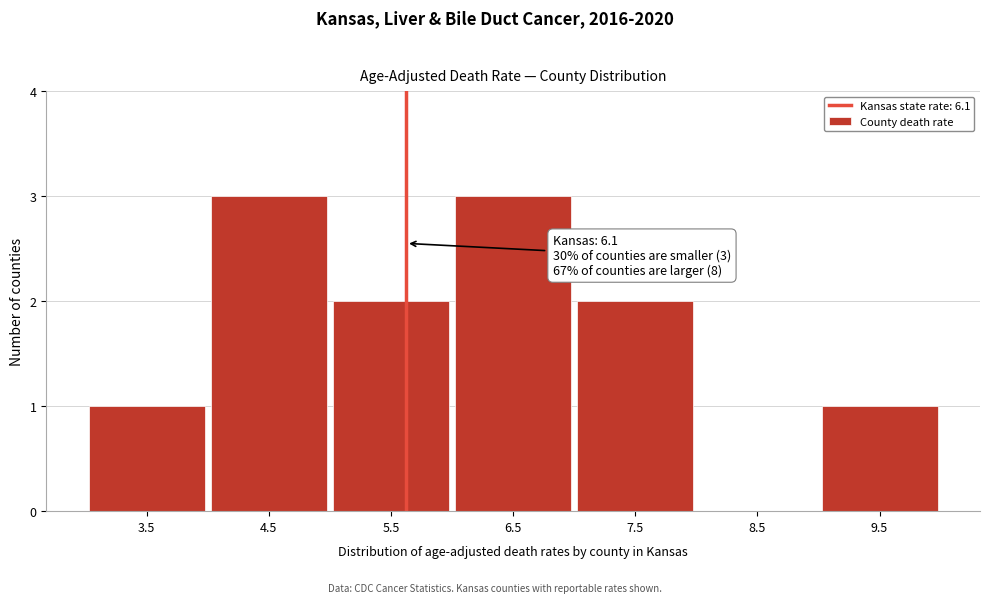

Reading right to left, transcribe all the data shown in this chart.

9.5=1	8.5=0	7.5=2	6.5=3	5.5=2	4.5=3	3.5=1